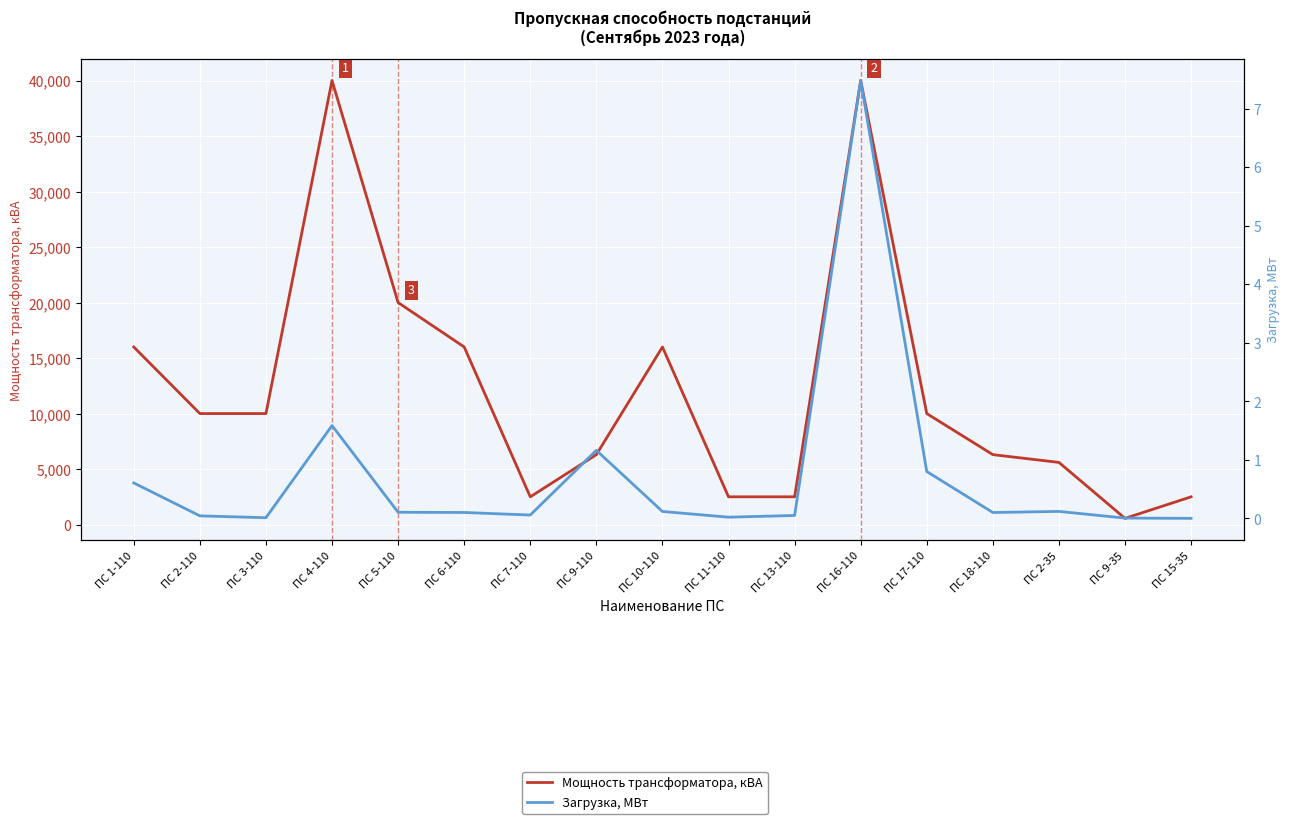

The value of Мощность трансформатора, кВА at ПС 15-35 is 2500.0. True or false?

True